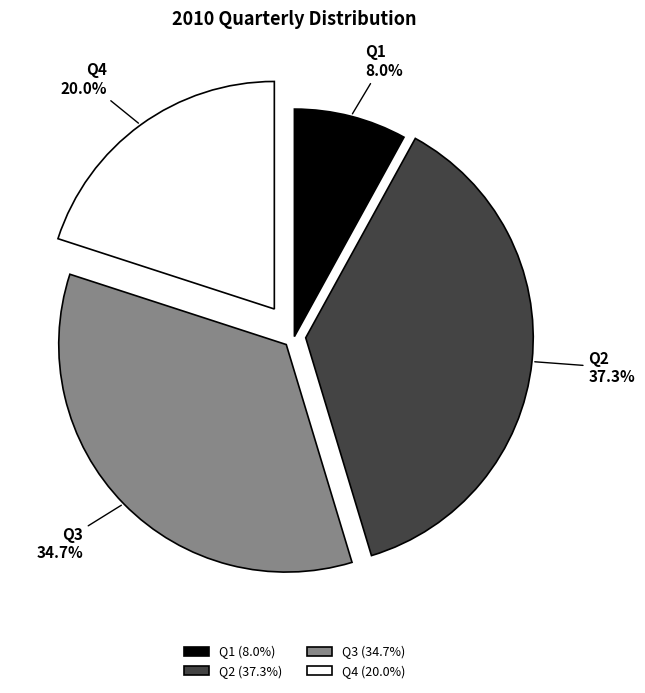

Which slice is the smallest?

Q1